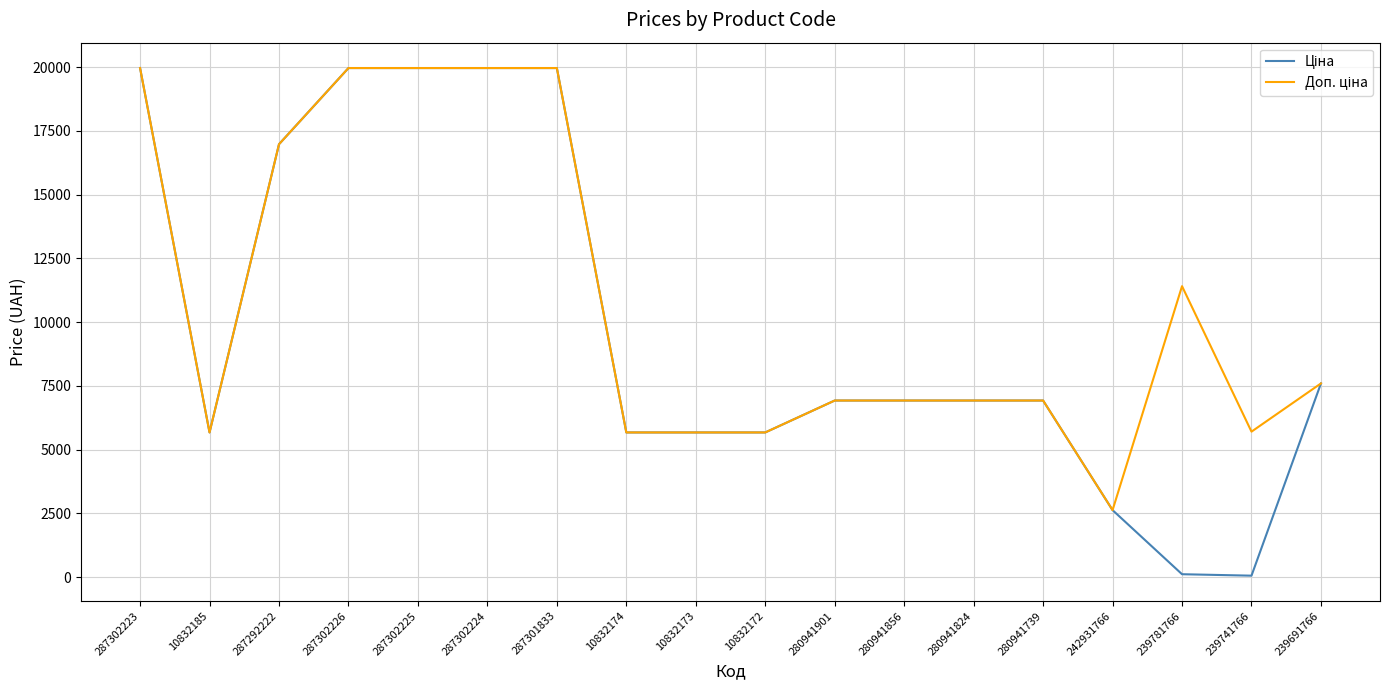

What is the total value across all series at 287302224?

39928.3